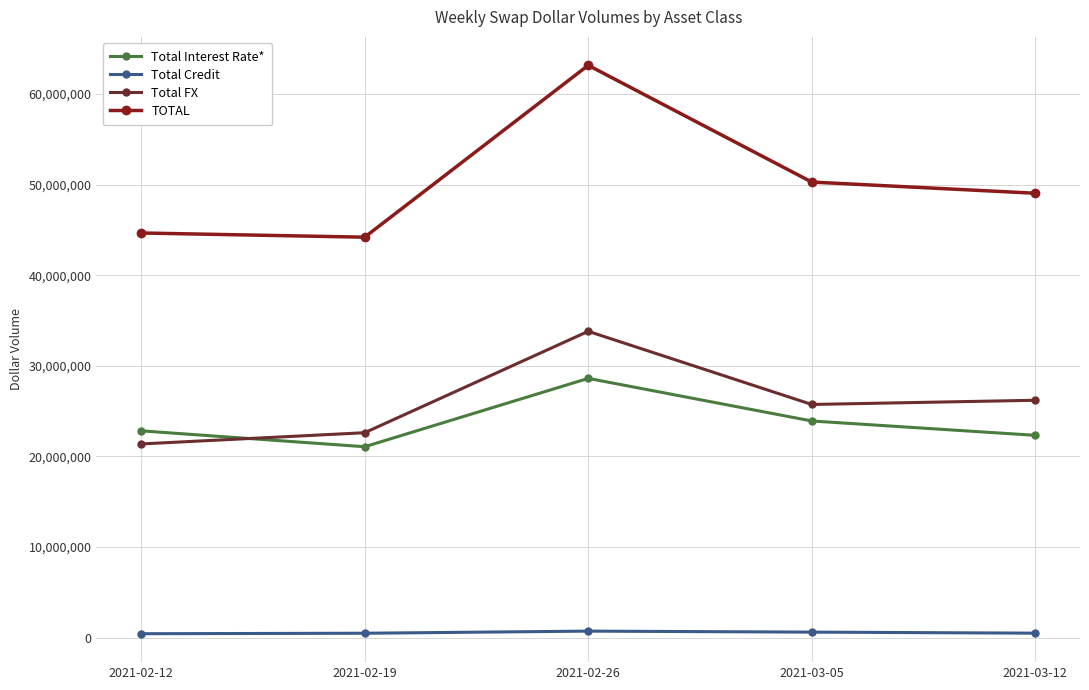

Where is the first local minimum for Total Interest Rate*?

2021-02-19